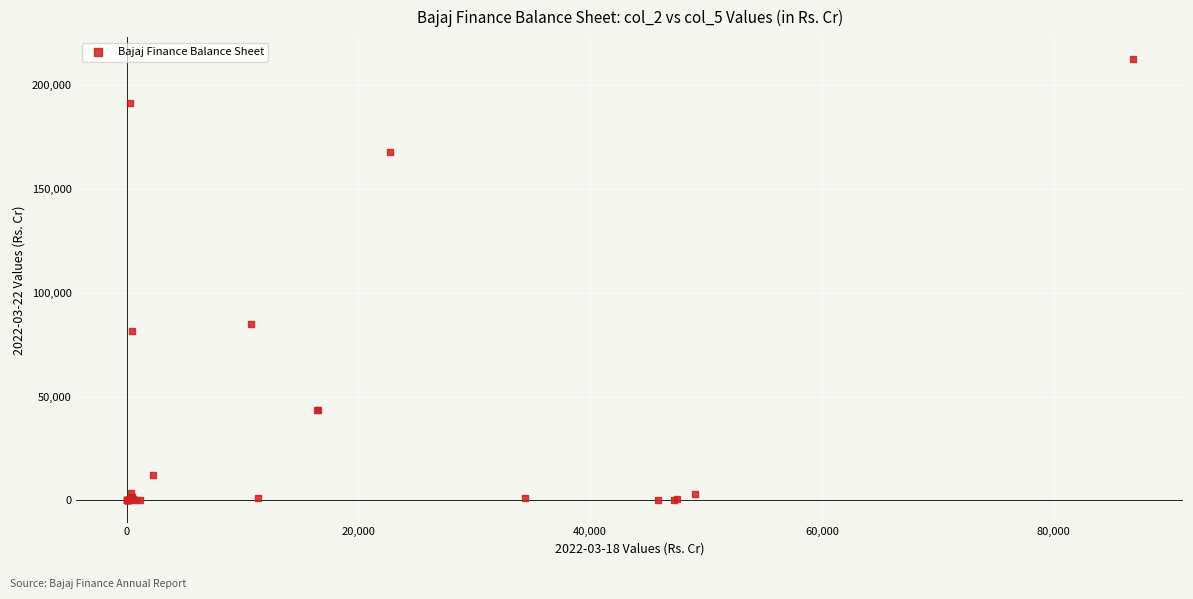

What Y value in the scatter plot is closest to 106252?

85163.1